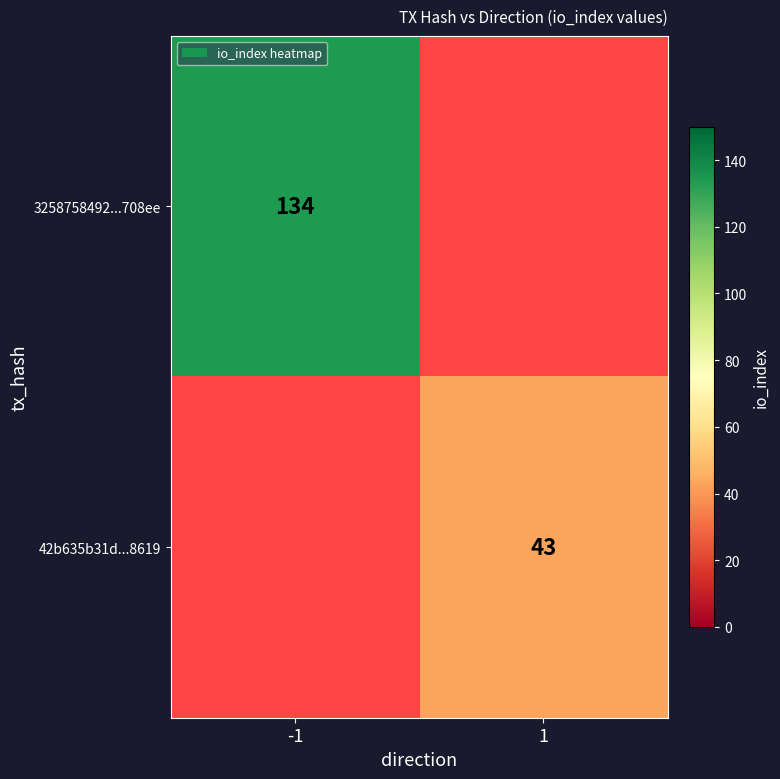

At how many categories does at least one series exceed 94?

1